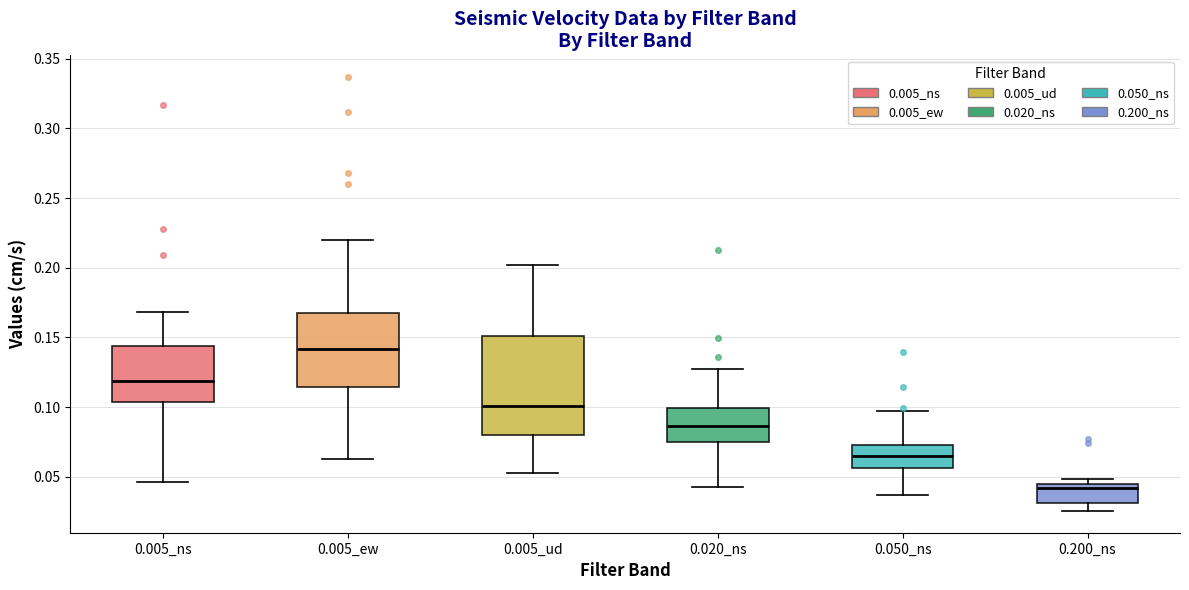

Where is the upper edge of the box for 0.005_ew on the y-axis? The values are not printed on the chart, so give them approximately, as read against the axis.

0.170